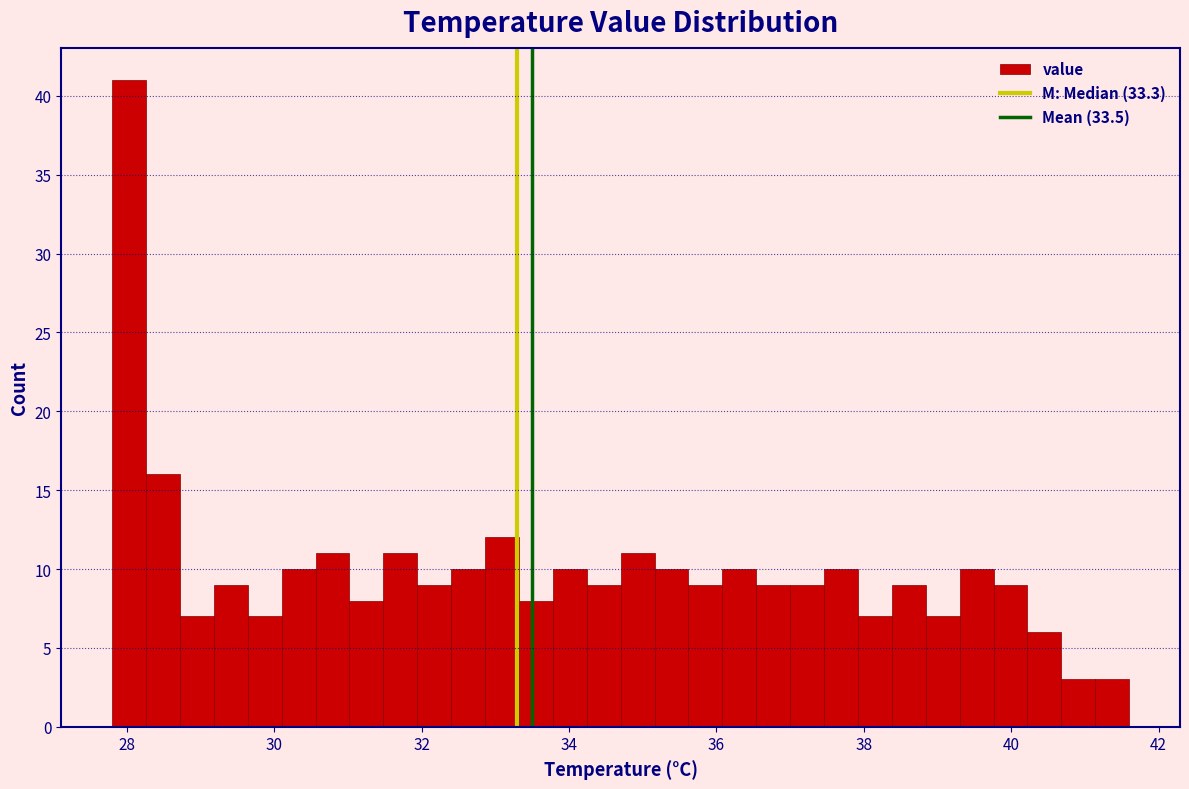

Around what value on the x-axis is the tallest bar? Give the approximate position of its centre, as read against the axis.

28.0